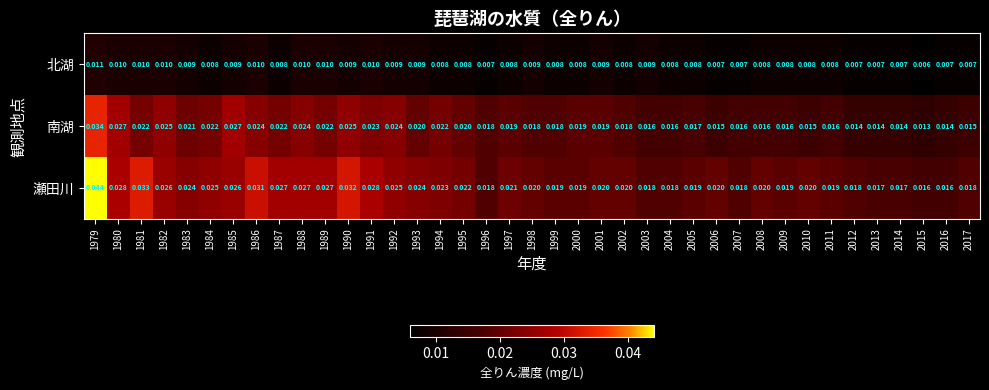

Which series has the largest total across all categories?

瀬田川